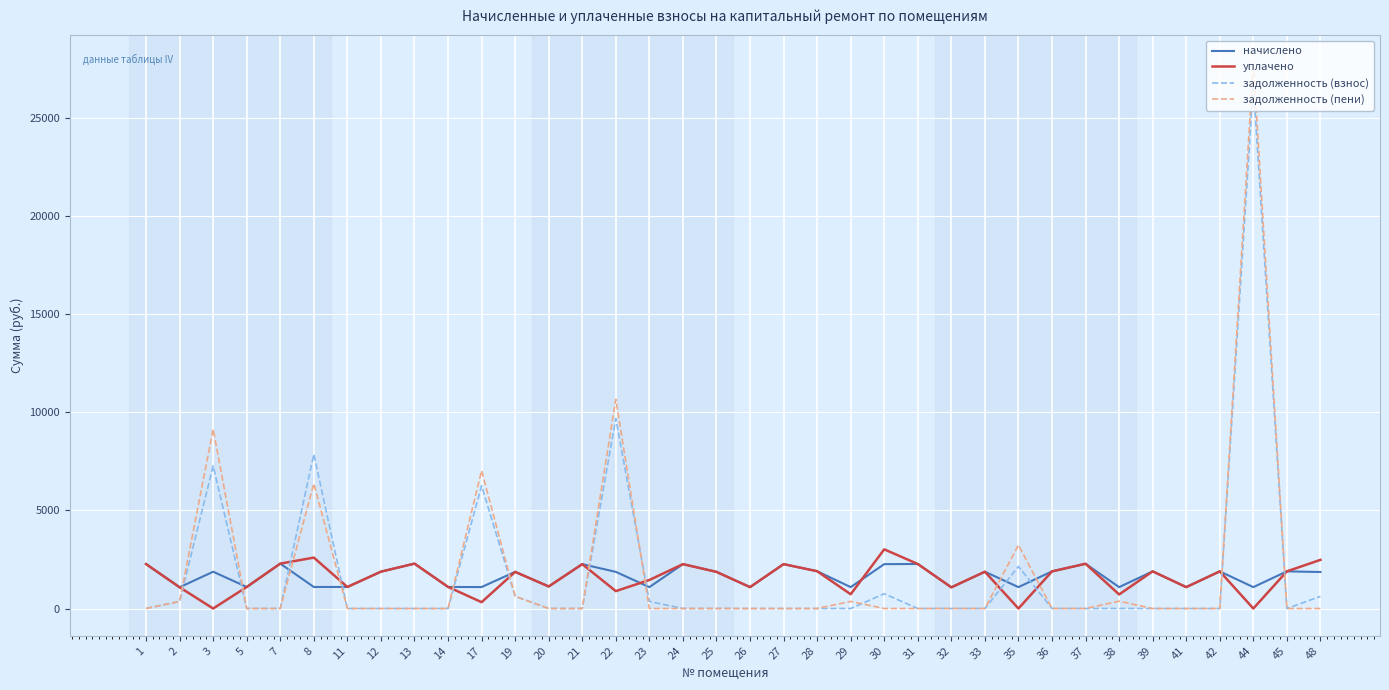

True or false: задолженность (взнос) and уплачено intersect in this chart.

True